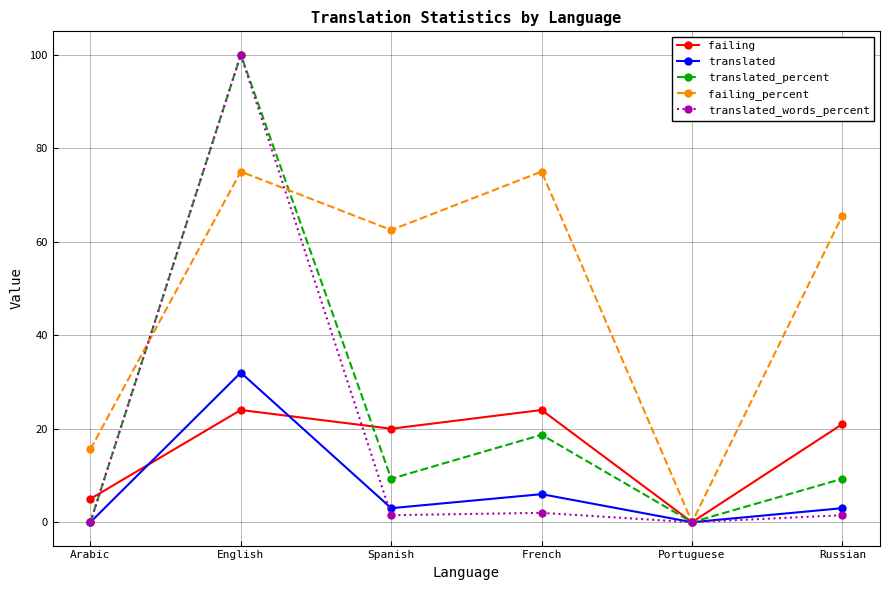

Reading left to right, list all the values displayed in this chart.

failing: 5.0	24.0	20.0	24.0	0.0	21.0
translated: 0.0	32.0	3.0	6.0	0.0	3.0
translated_percent: 0.0	100.0	9.3	18.7	0.0	9.3
failing_percent: 15.6	75.0	62.5	75.0	0.0	65.6
translated_words_percent: 0.0	100.0	1.5	2.0	0.0	1.5